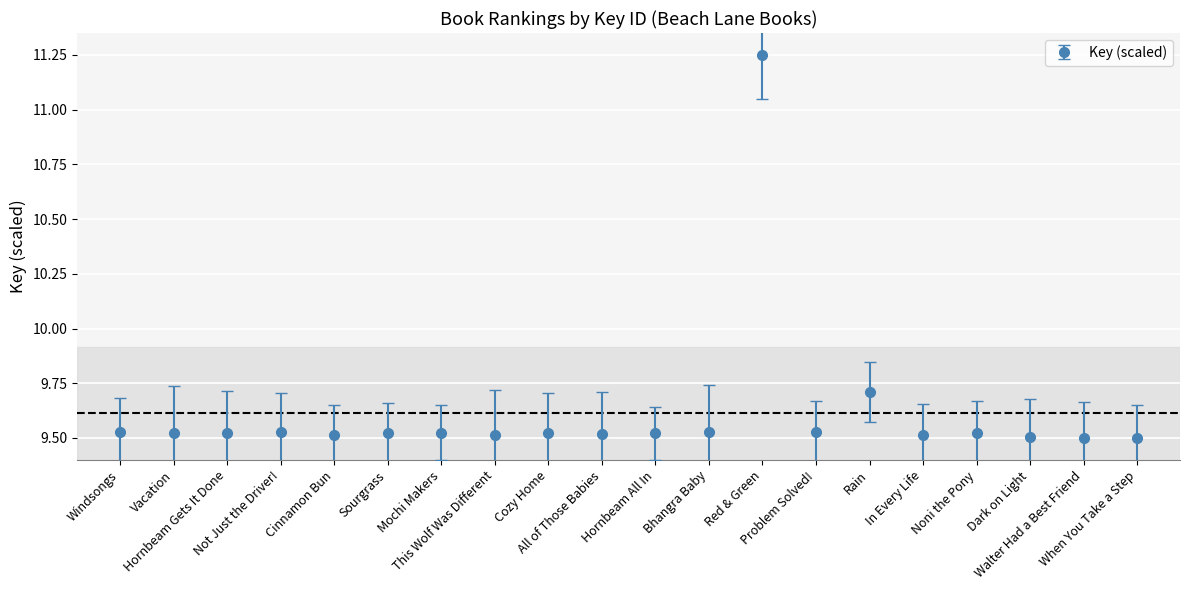

How many values are between 9 and 10?

19